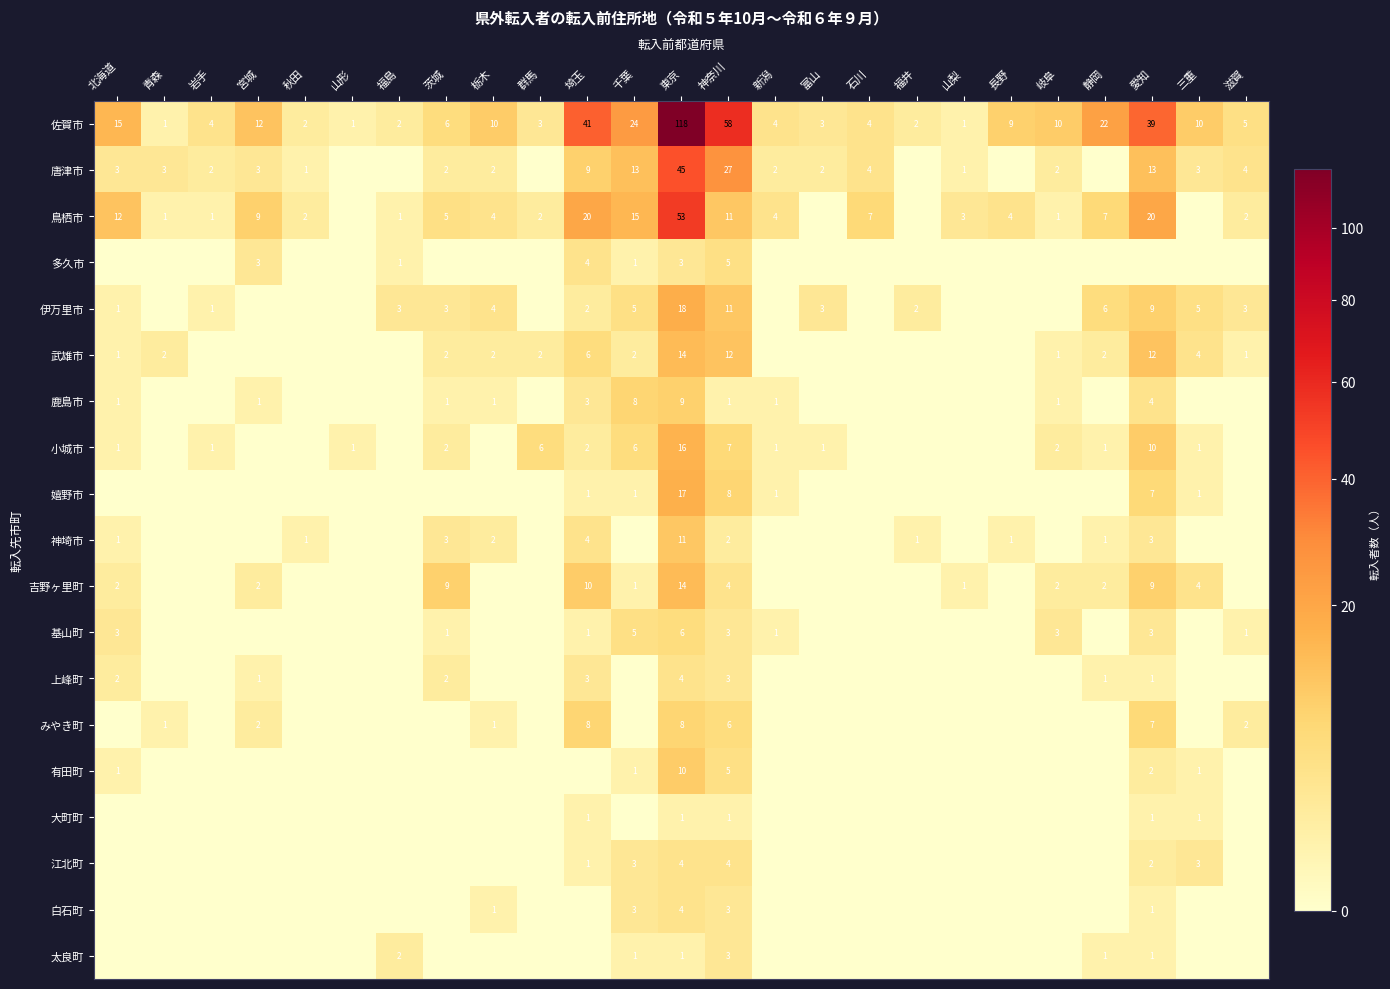

What is the minimum value for 佐賀市?

1